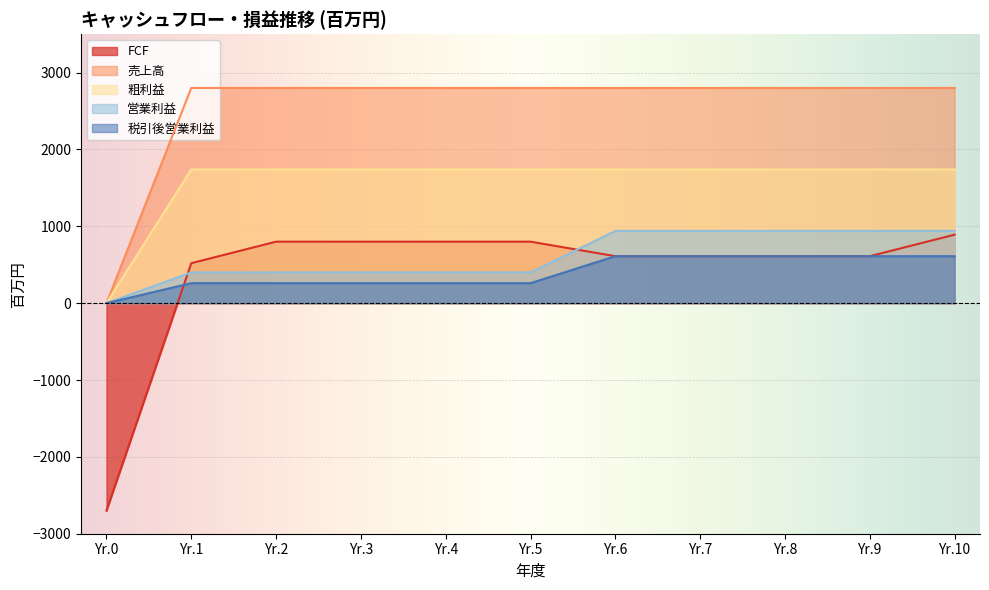

Count the number of categories in the chart.

11